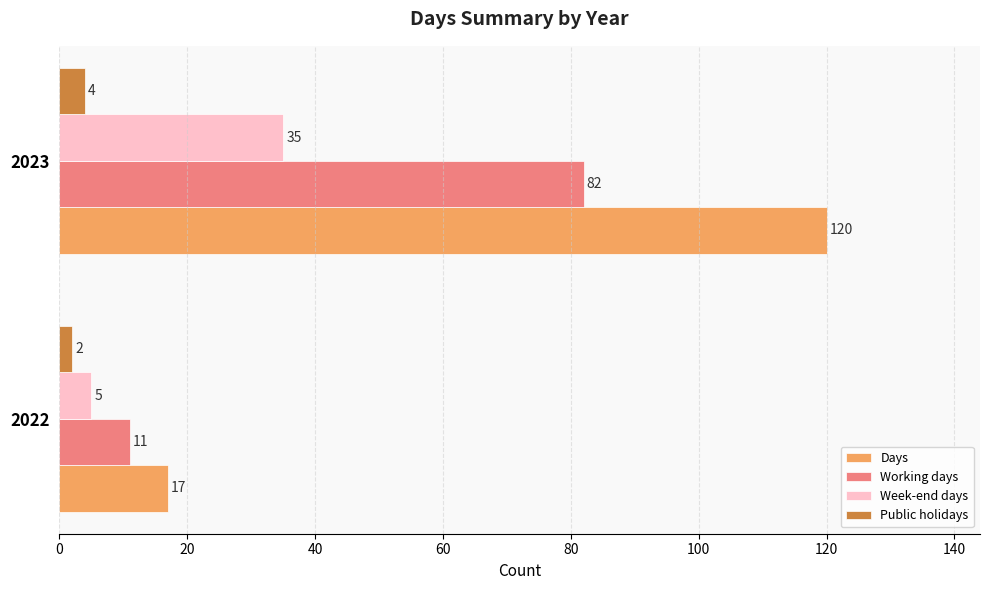

What is the maximum value for Week-end days?

35